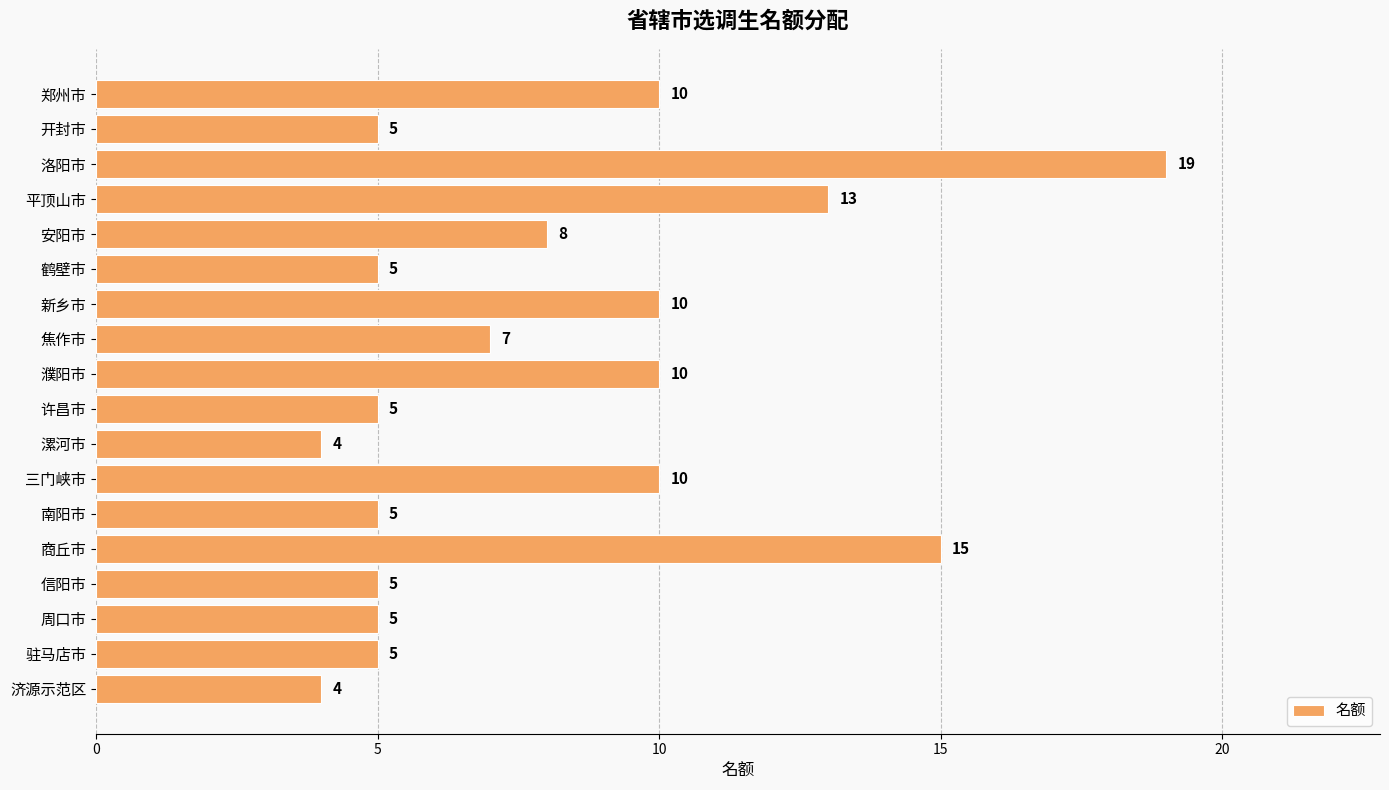

What is the value of the 2nd bar from the top?

5